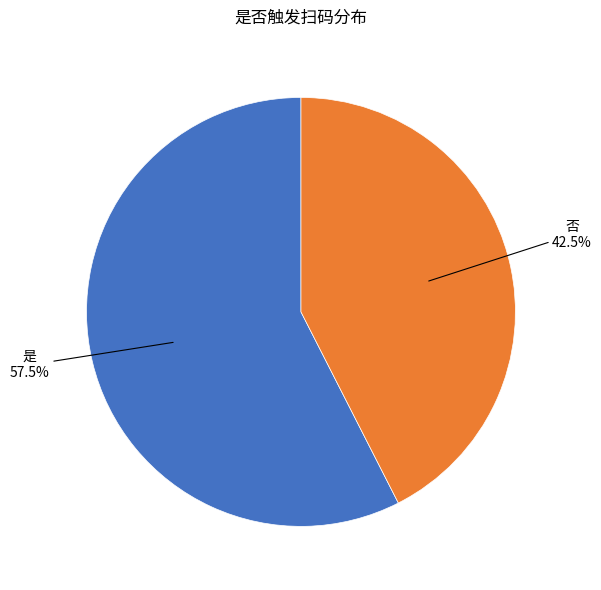

Is there a majority slice in this chart?

Yes